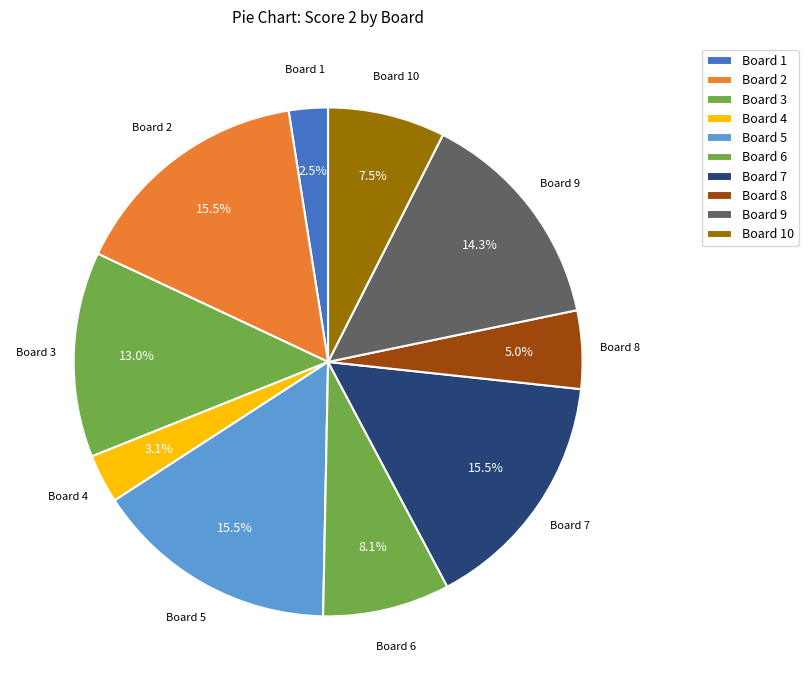

Is it true that Board 6 is 8% of the pie?

True